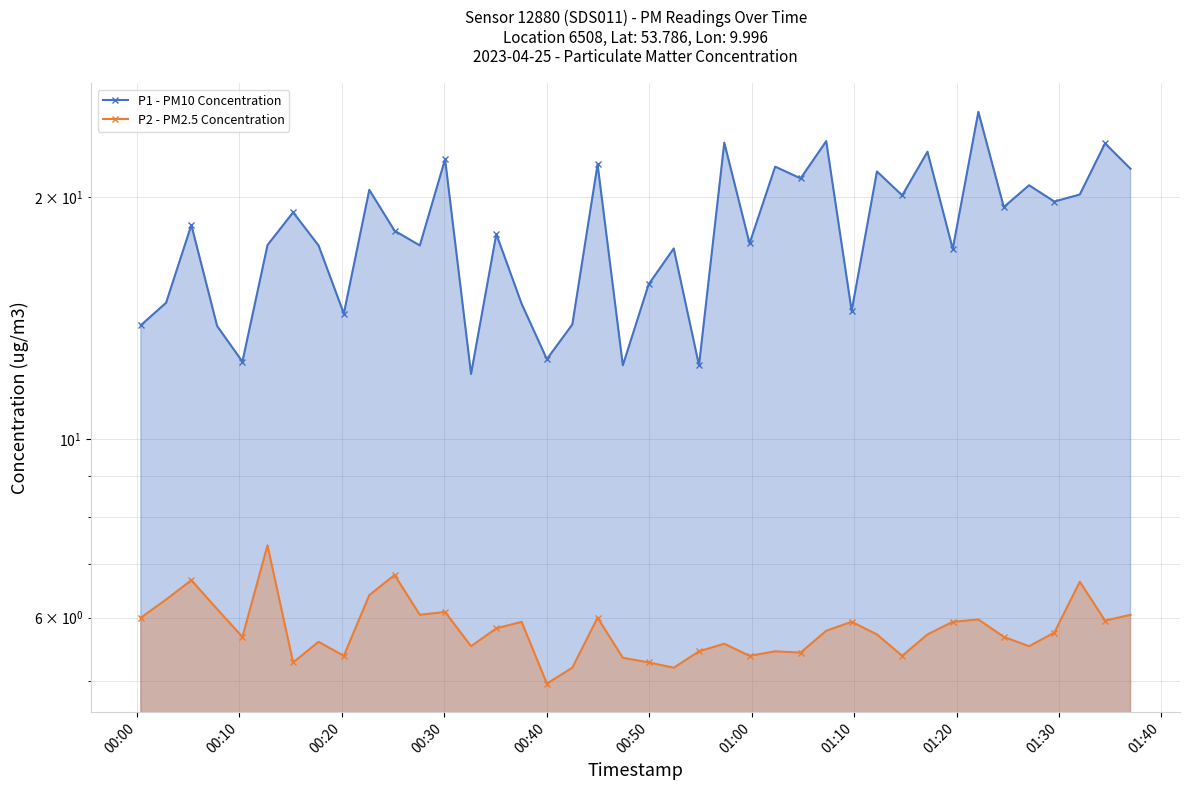

The value of P2 - PM2.5 Concentration at 01:30 is 11.5. True or false?

False